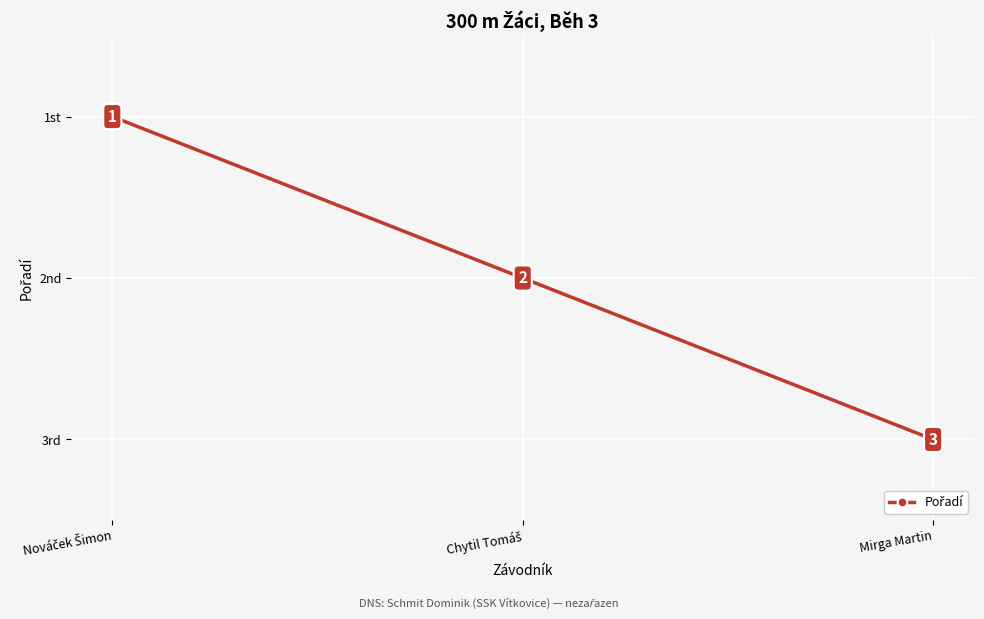

Count the values in the range 1 to 3.

3